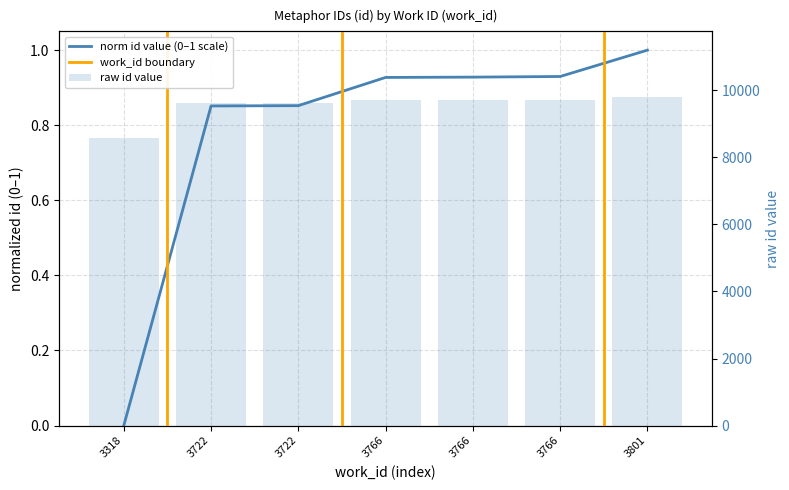

Approximately how many times larger is the value at 3801 compared to 3722?

1.0